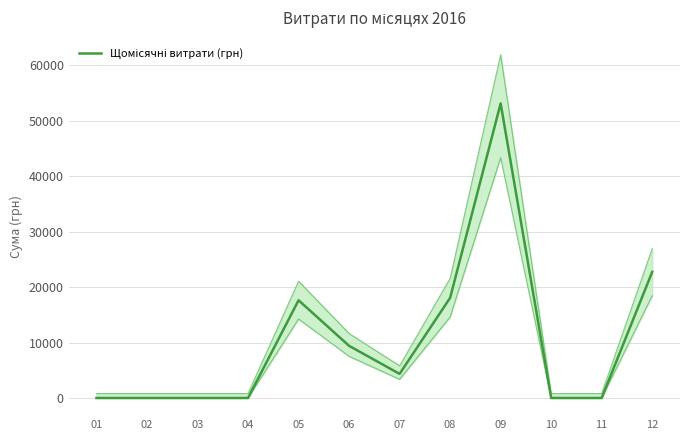

What is the greatest value displayed?

53101.5